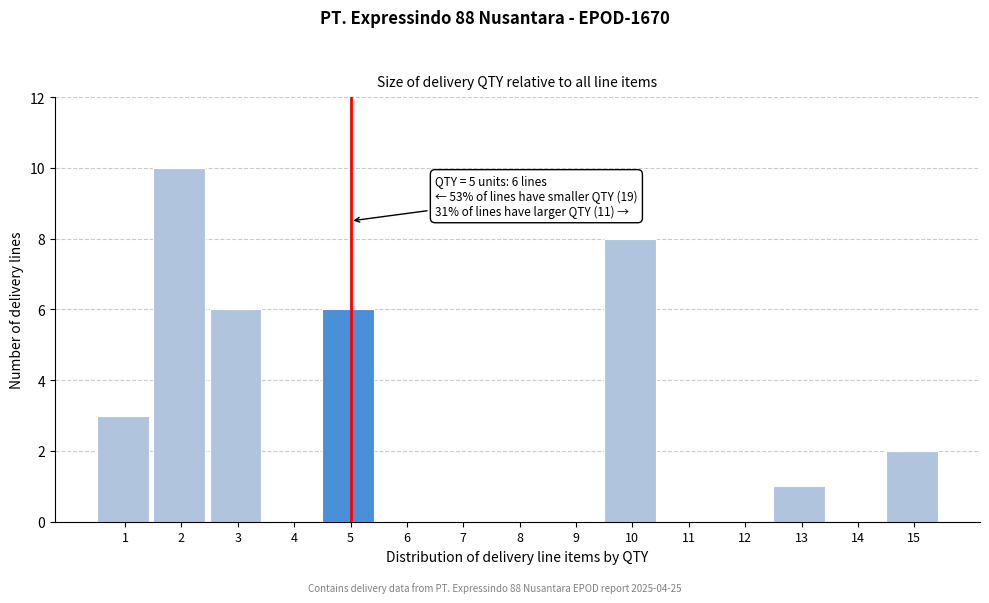

Over which range of the x-axis is the bar tallest?

1.5 to 2.5